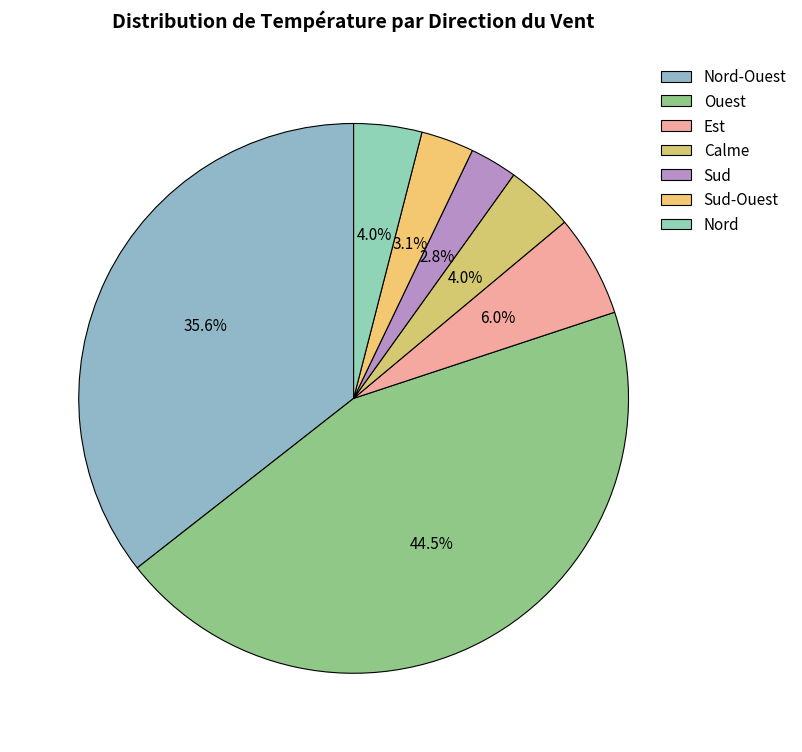

Does Nord-Ouest represent more than half of the total?

No